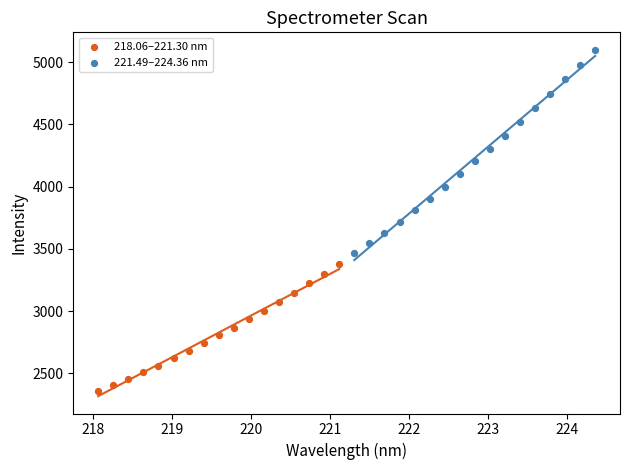

Which series reaches the maximum Y coordinate?

221.49–224.36 nm